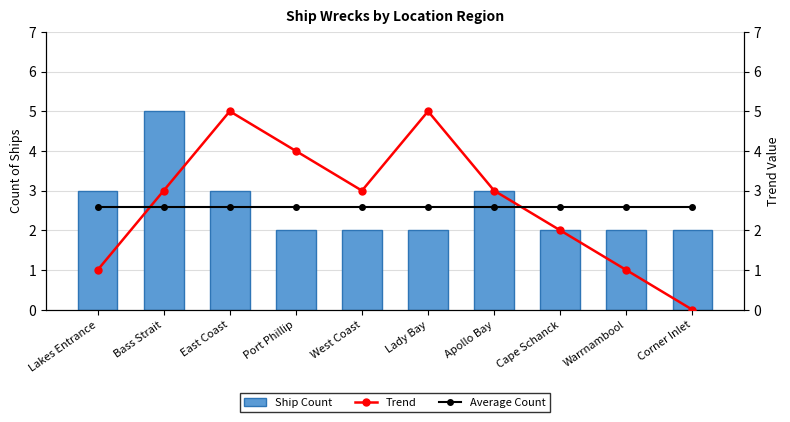

Reading left to right, what are all the values shown in this chart?

Ship Count: Lakes Entrance=3.0	Bass Strait=5.0	East Coast=3.0	Port Phillip=2.0	West Coast=2.0	Lady Bay=2.0	Apollo Bay=3.0	Cape Schanck=2.0	Warrnambool=2.0	Corner Inlet=2.0
Trend: Lakes Entrance=1.0	Bass Strait=3.0	East Coast=5.0	Port Phillip=4.0	West Coast=3.0	Lady Bay=5.0	Apollo Bay=3.0	Cape Schanck=2.0	Warrnambool=1.0	Corner Inlet=0.0
Average Count: Lakes Entrance=2.6	Bass Strait=2.6	East Coast=2.6	Port Phillip=2.6	West Coast=2.6	Lady Bay=2.6	Apollo Bay=2.6	Cape Schanck=2.6	Warrnambool=2.6	Corner Inlet=2.6